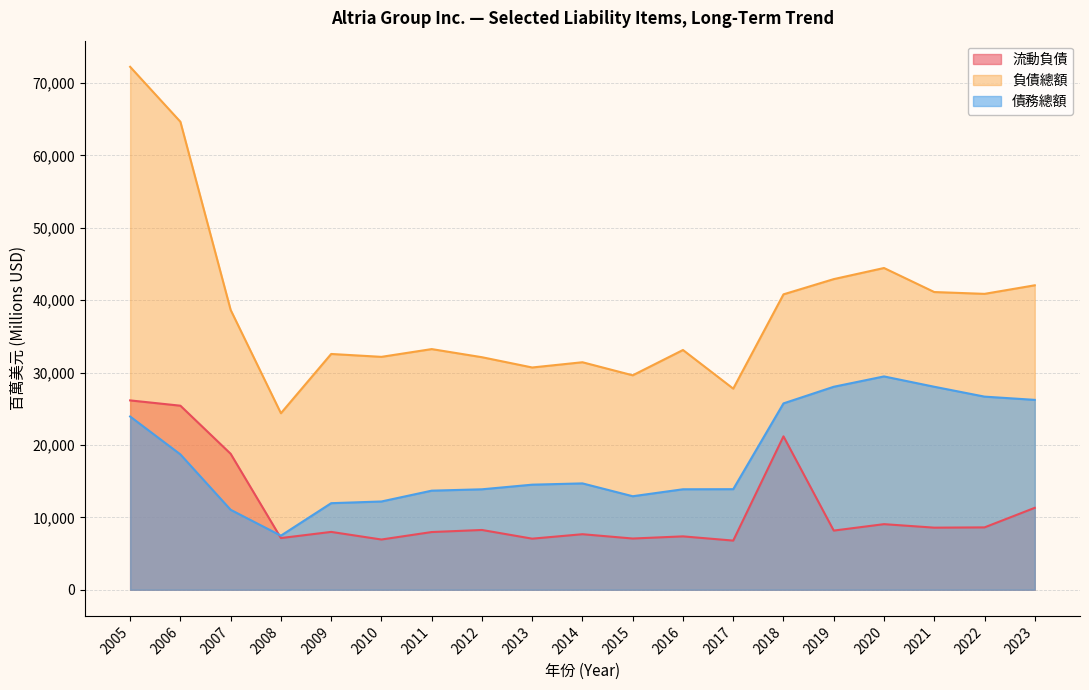

Where is the first local minimum for 流動負債?

2008